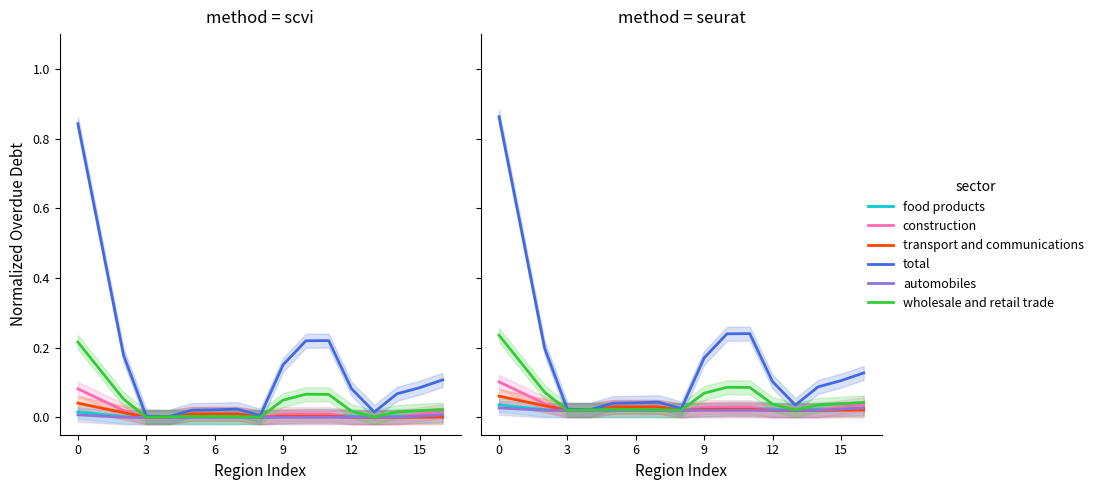

What is the label of the 1st point from the right?

16